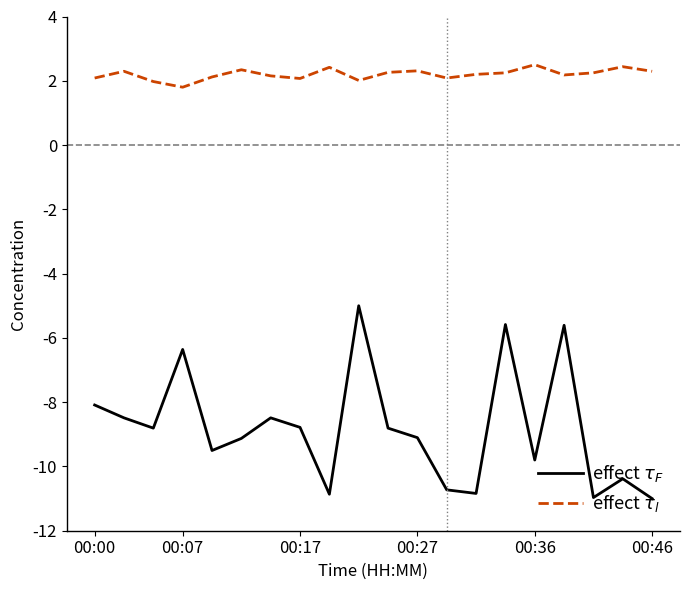

What is the smallest value displayed?

-11.0